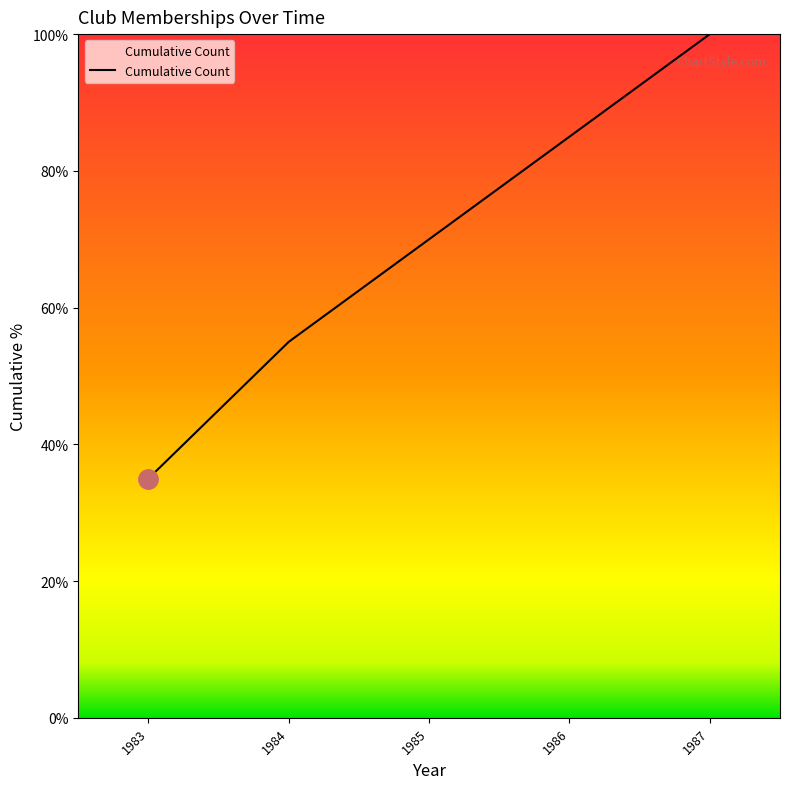

What is the change in value from 1985 to 1986?

+15.0